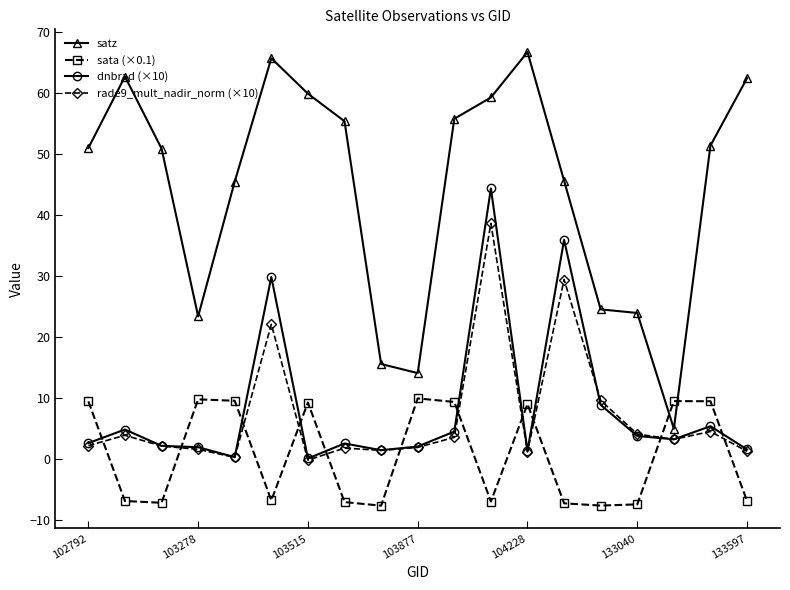

Rank the series by their maximum value, from lowest to highest.

sata (×0.1), rade9_mult_nadir_norm (×10), dnbrad (×10), satz